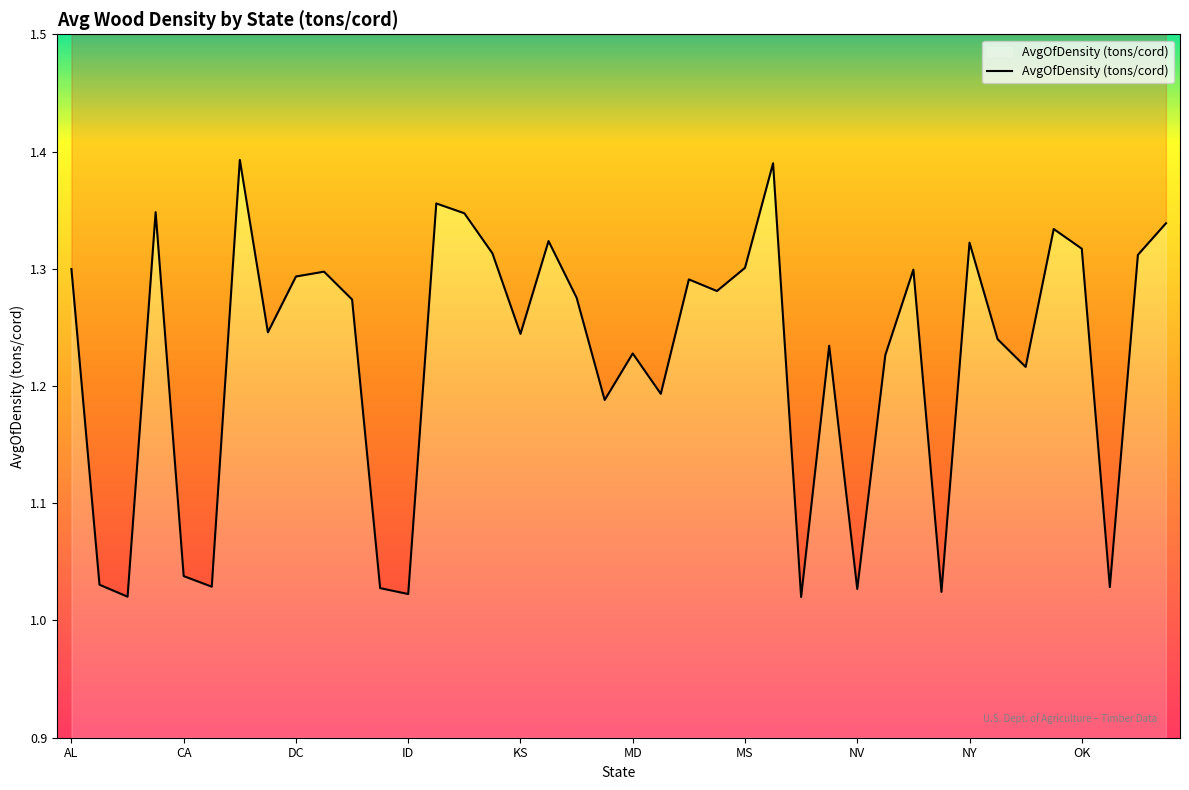

Where is the first local maximum?

AR